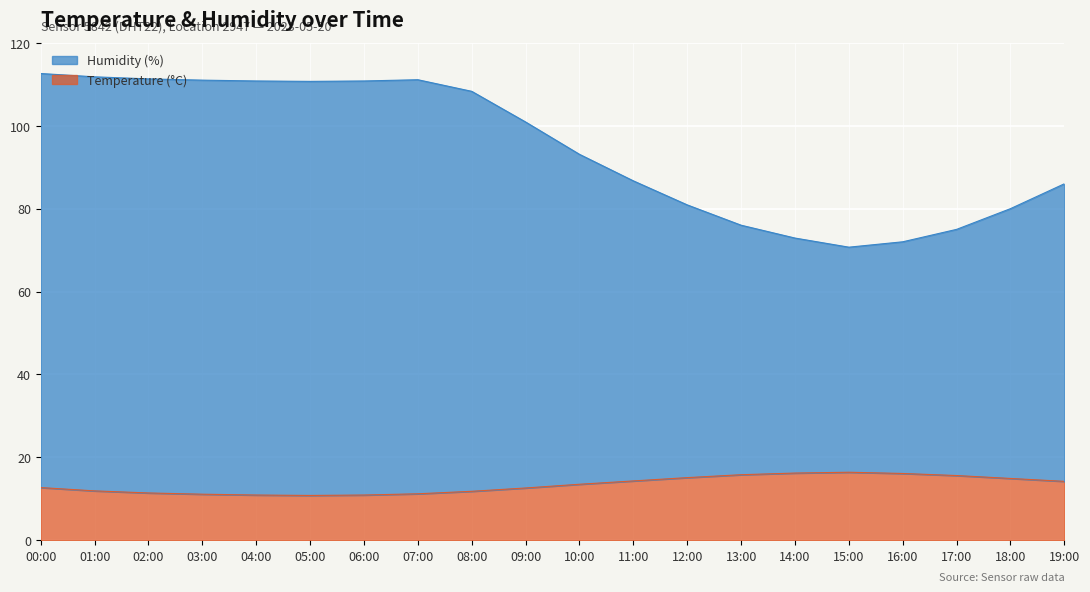

True or false: Humidity (%) and Temperature (°C) intersect in this chart.

False